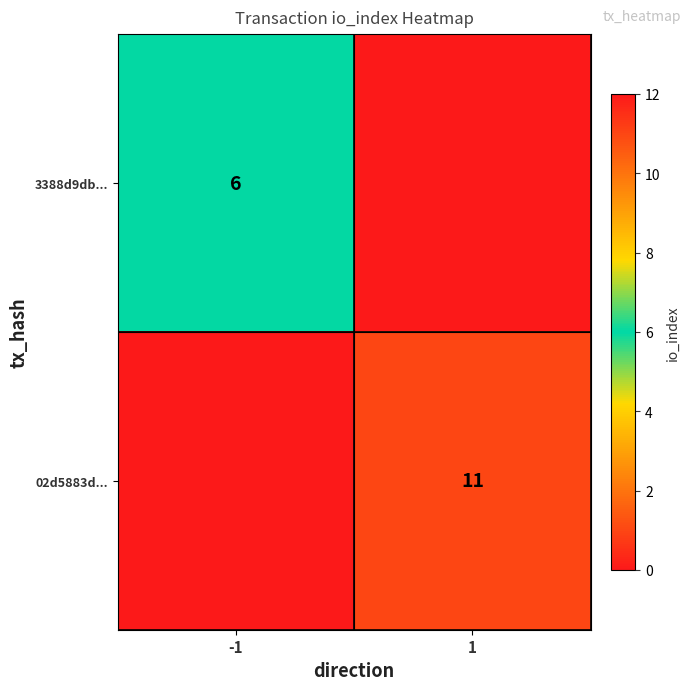

Is it true that 02d5883d... equals 15 at 1?

False